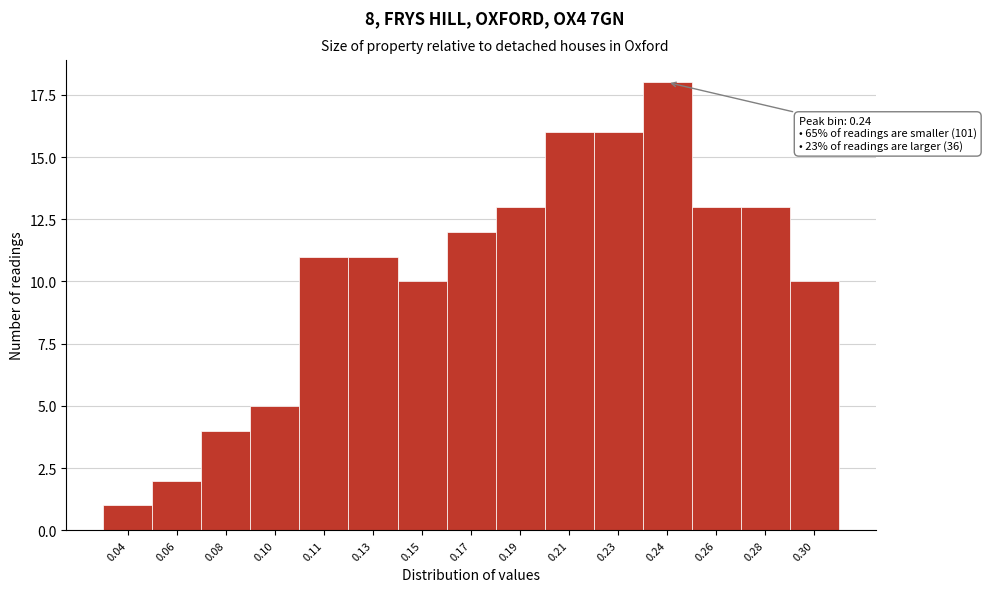

Reading left to right, what are all the values shown in this chart?

0.04=1	0.06=2	0.08=4	0.10=5	0.11=11	0.13=11	0.15=10	0.17=12	0.19=13	0.21=16	0.23=16	0.24=18	0.26=13	0.28=13	0.30=10